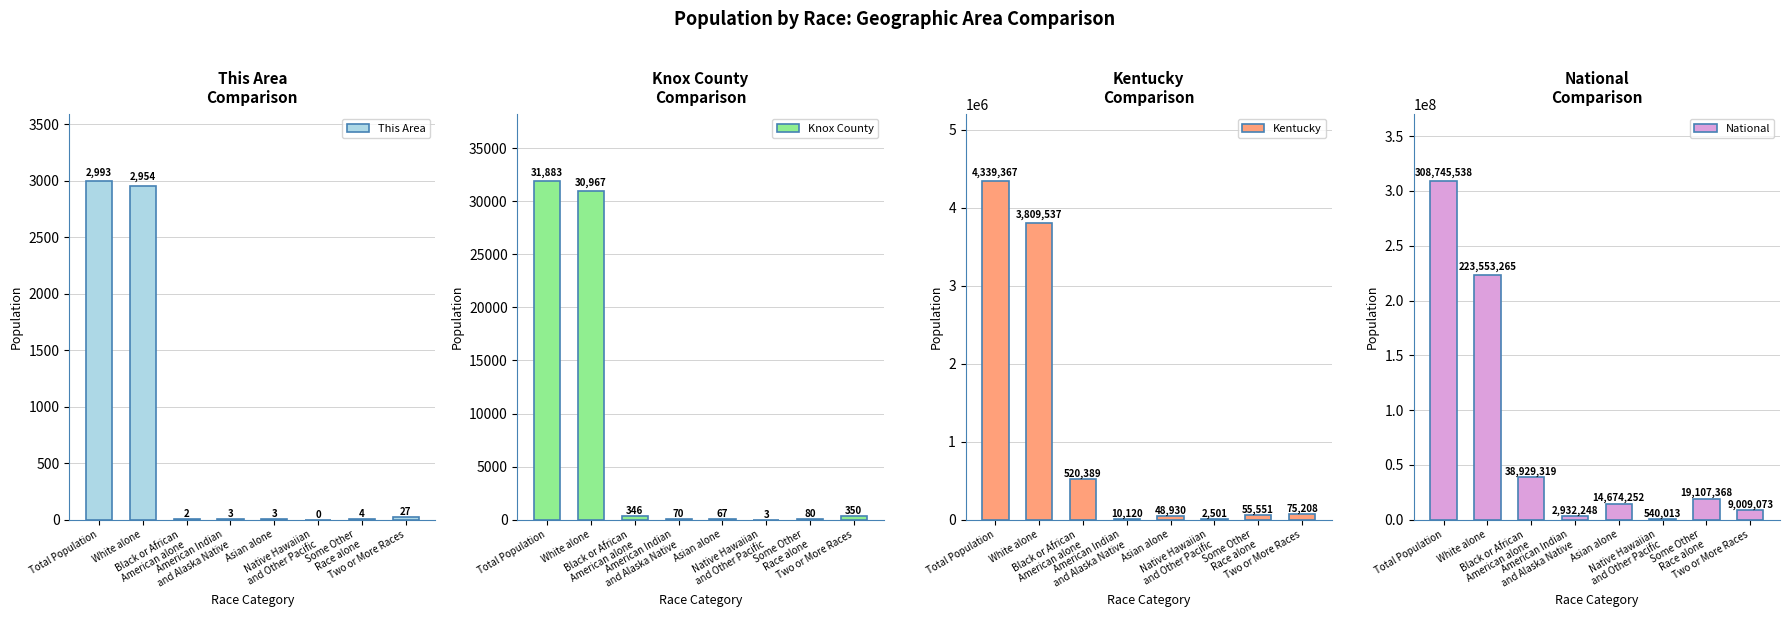

At which category is the sum across all series the highest?

Total Population